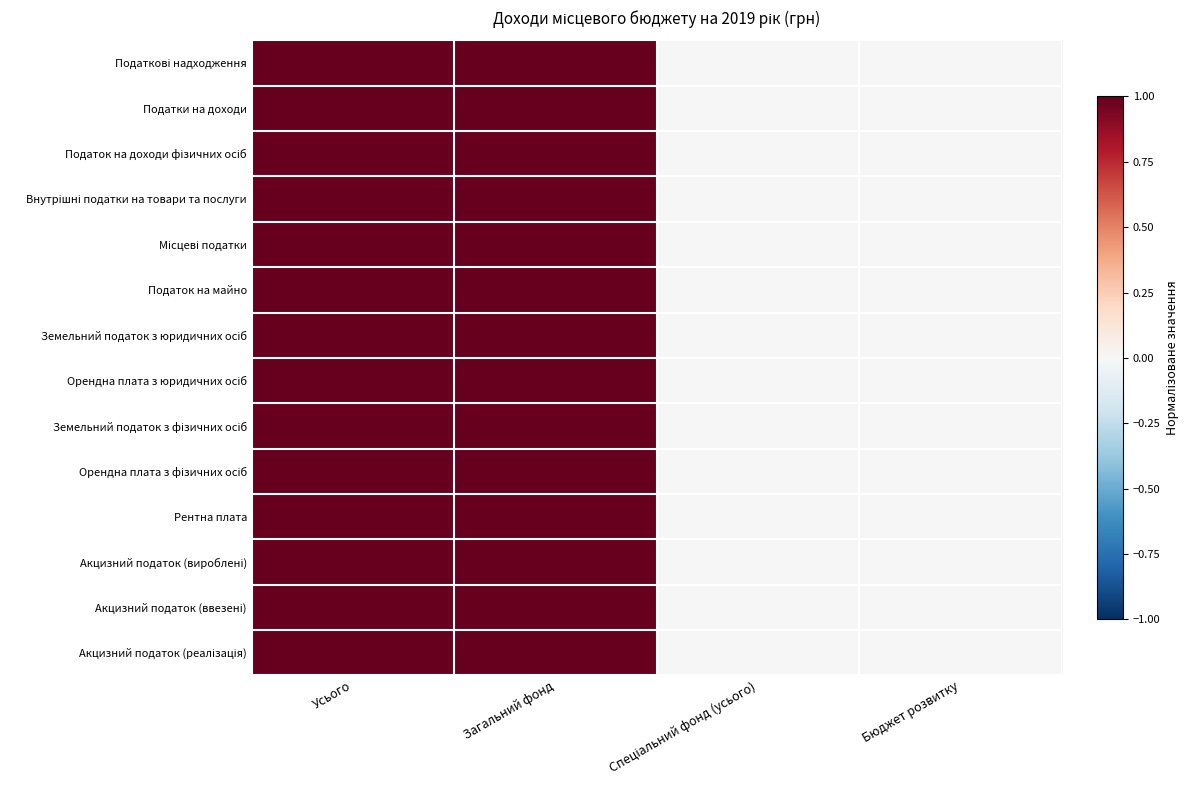

Rank the series by their maximum value, from lowest to highest.

Податкові надходження, Податки на доходи, Податок на доходи фізичних осіб, Внутрішні податки на товари та послуги, Місцеві податки, Податок на майно, Земельний податок з юридичних осіб, Орендна плата з юридичних осіб, Земельний податок з фізичних осіб, Орендна плата з фізичних осіб, Рентна плата, Акцизний податок (вироблені), Акцизний податок (ввезені), Акцизний податок (реалізація)